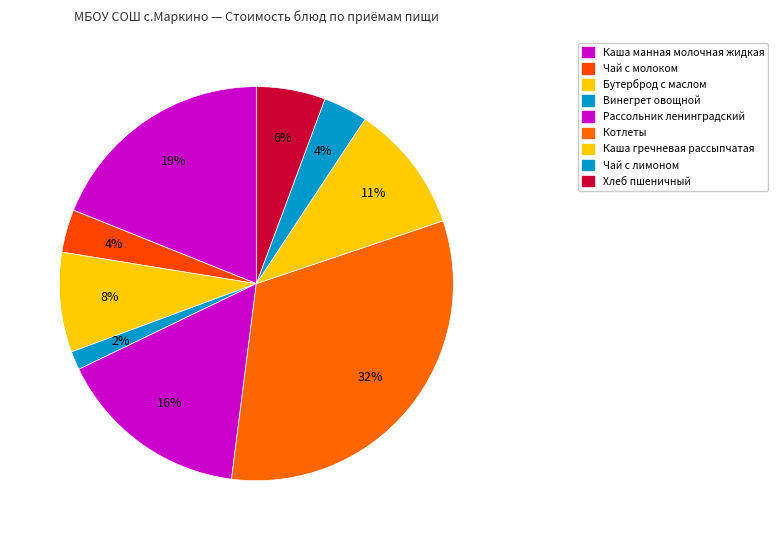

Which category has the smallest portion of the pie?

Винегрет овощной